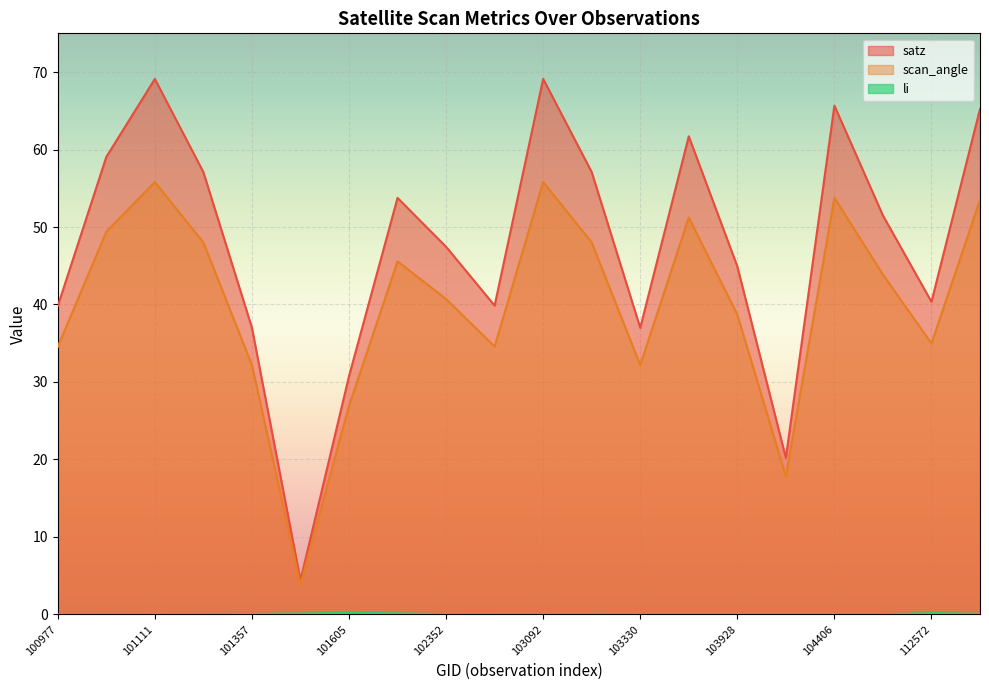

What is the difference between the highest and lowest values at 103928?

44.9